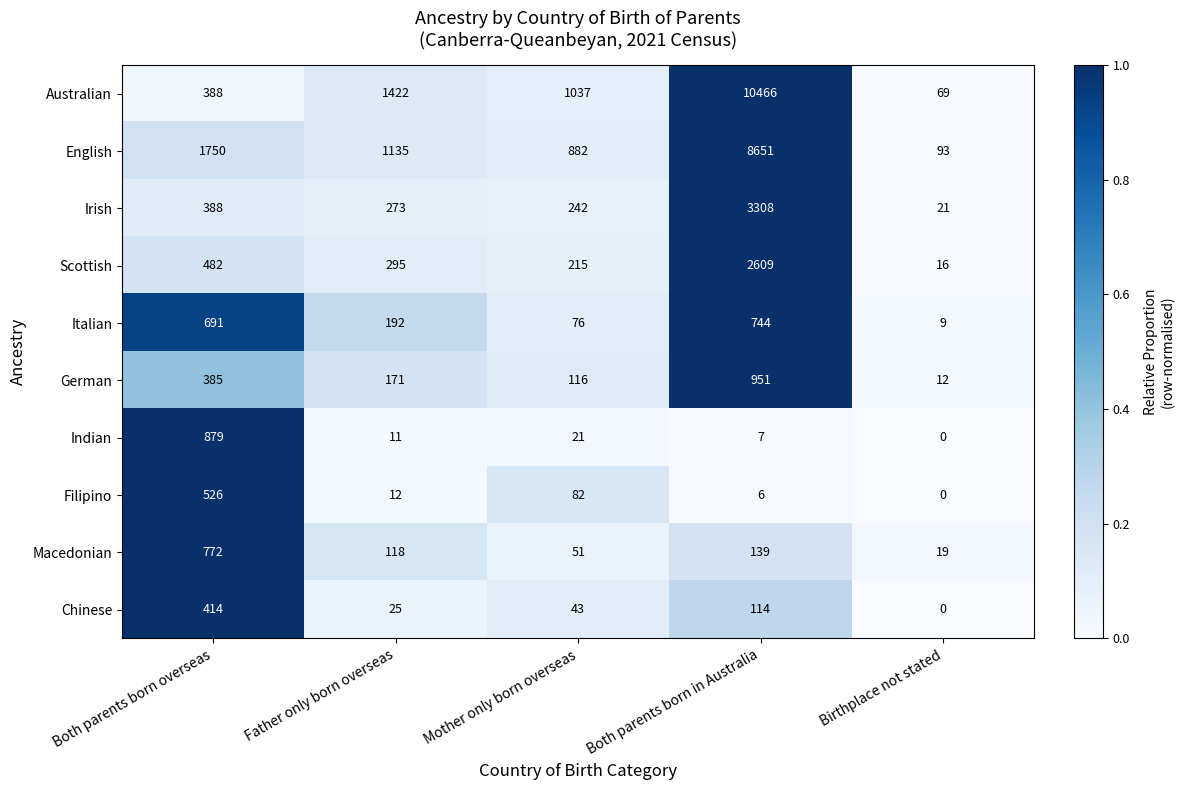

What is the greatest value displayed?

10466